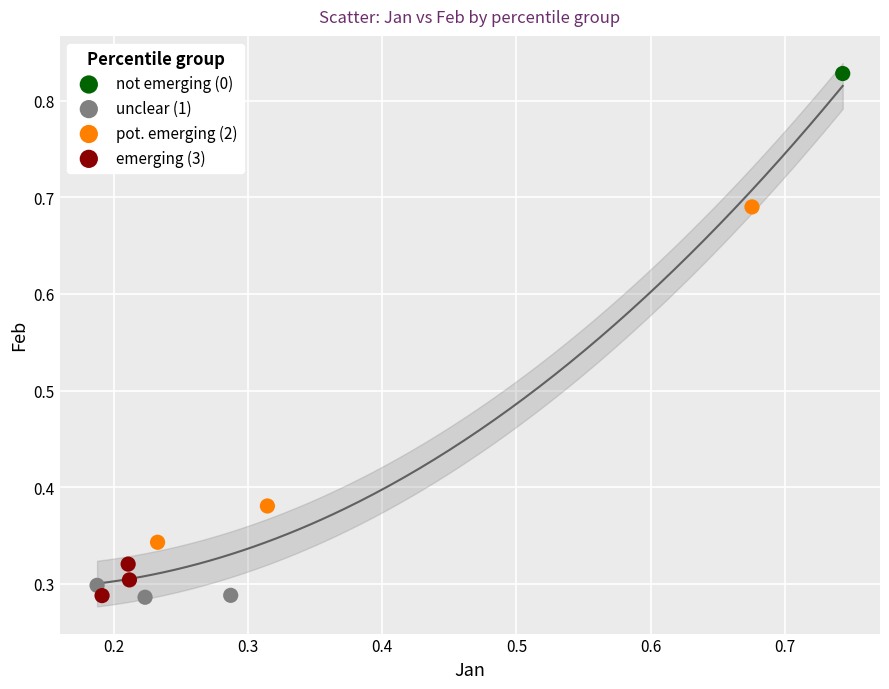

What are all the series names shown in the legend?

not emerging (0), unclear (1), pot. emerging (2), emerging (3)